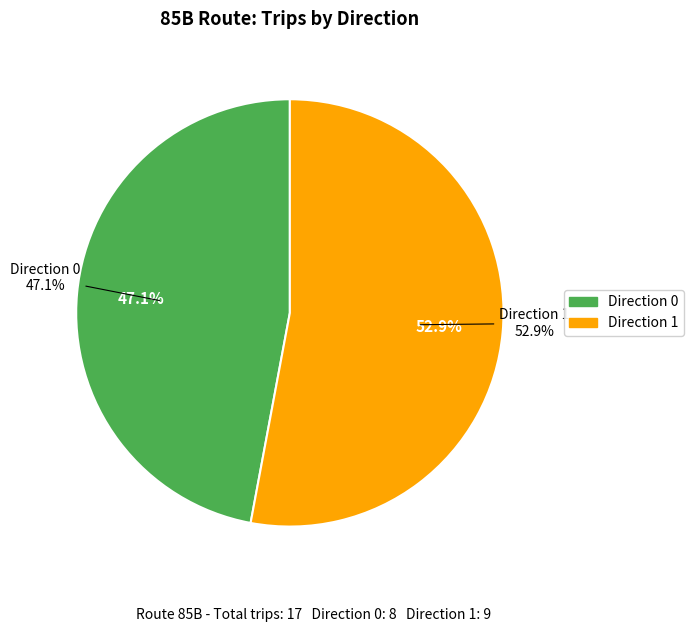

Is the sum of Direction 0 and Direction 1 greater than half?

Yes